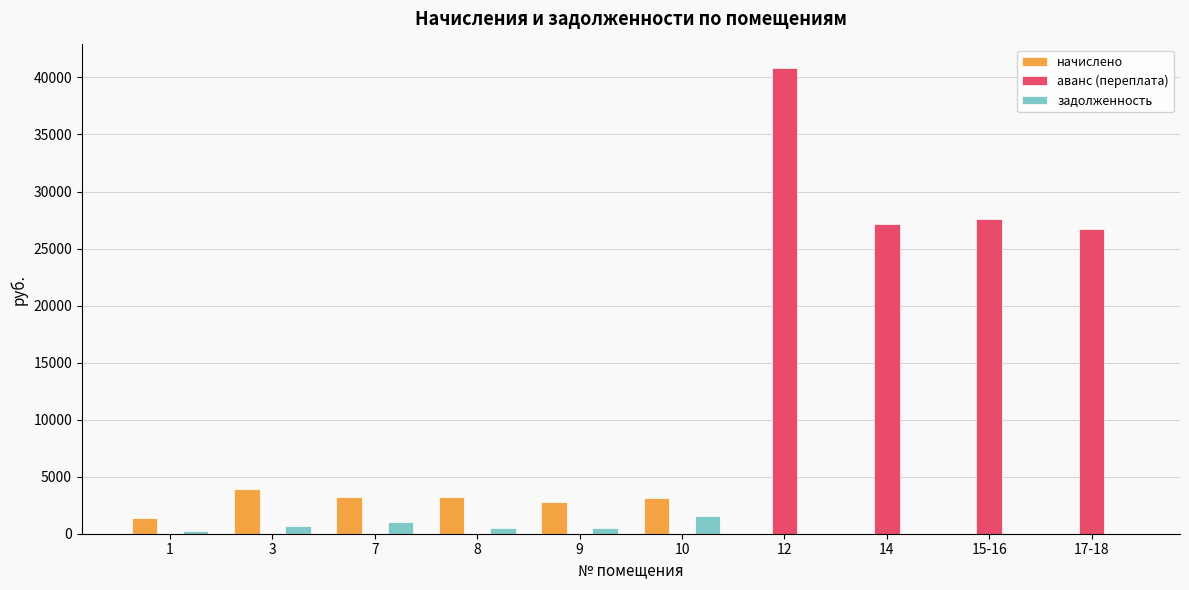

Is it true that аванс (переплата) equals 27140.5 at 14?

True